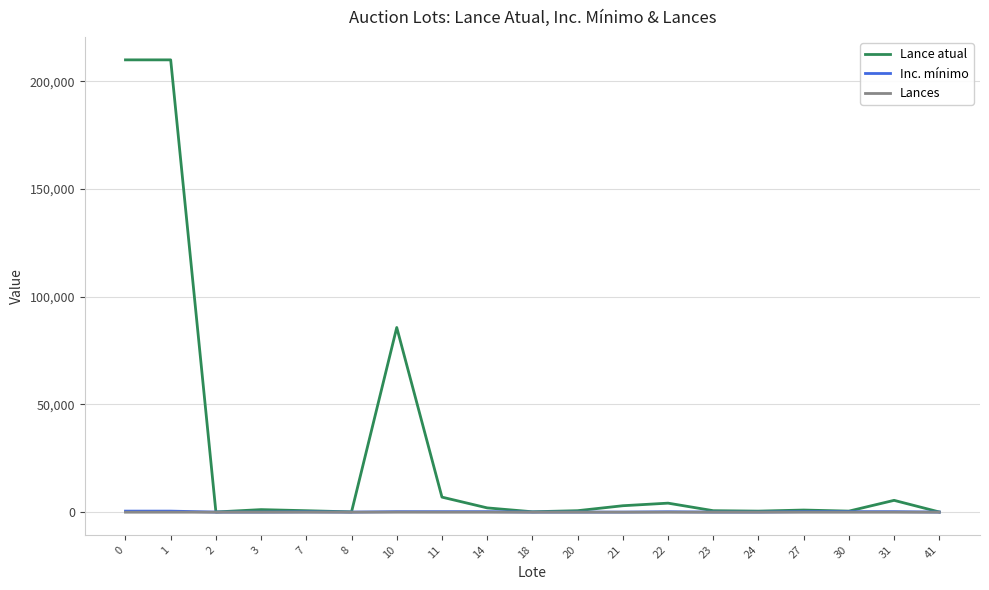

True or false: Lance atual has a value of 210000 at 0.

True